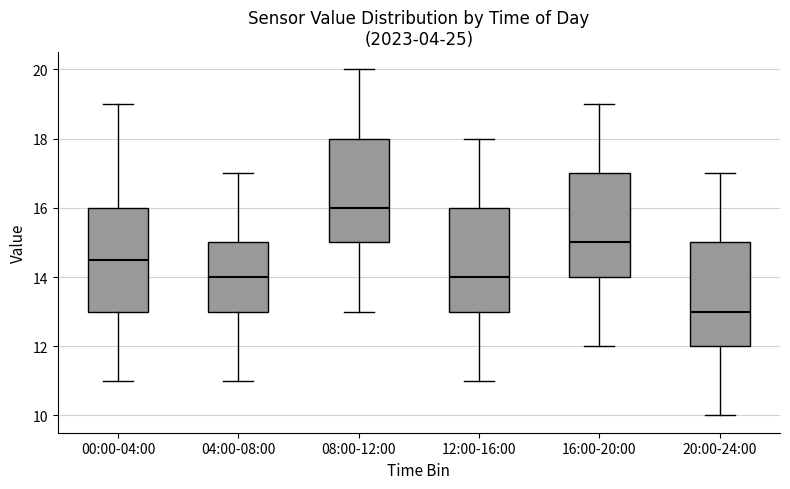

Which box has the highest median line?

08:00-12:00